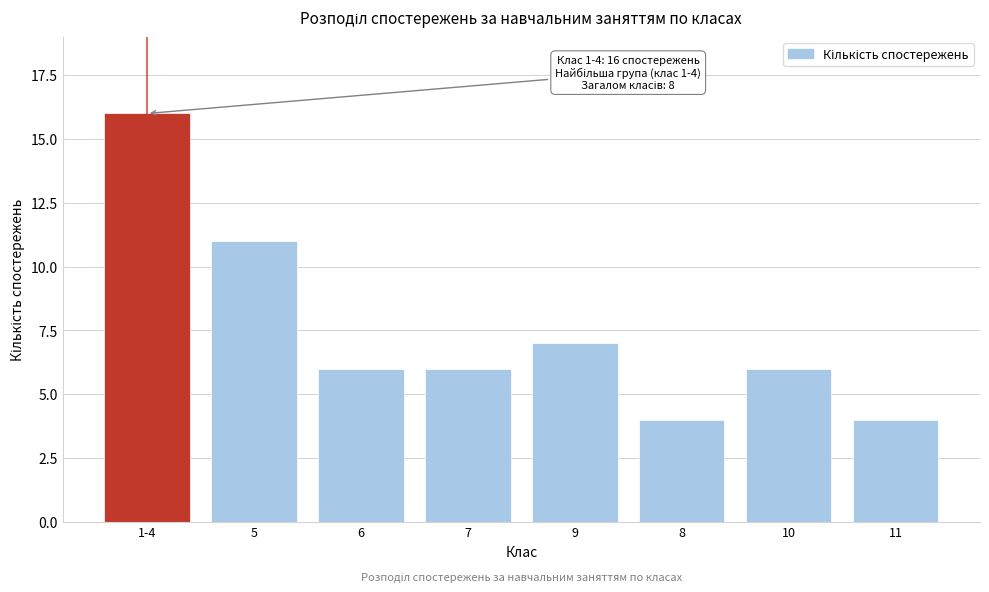

Reading right to left, extract all data points from this chart.

11=4	10=6	8=4	9=7	7=6	6=6	5=11	1-4=16